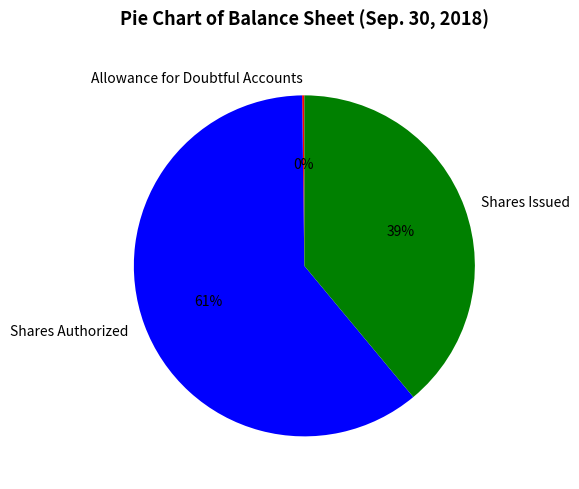

Is there a majority slice in this chart?

Yes